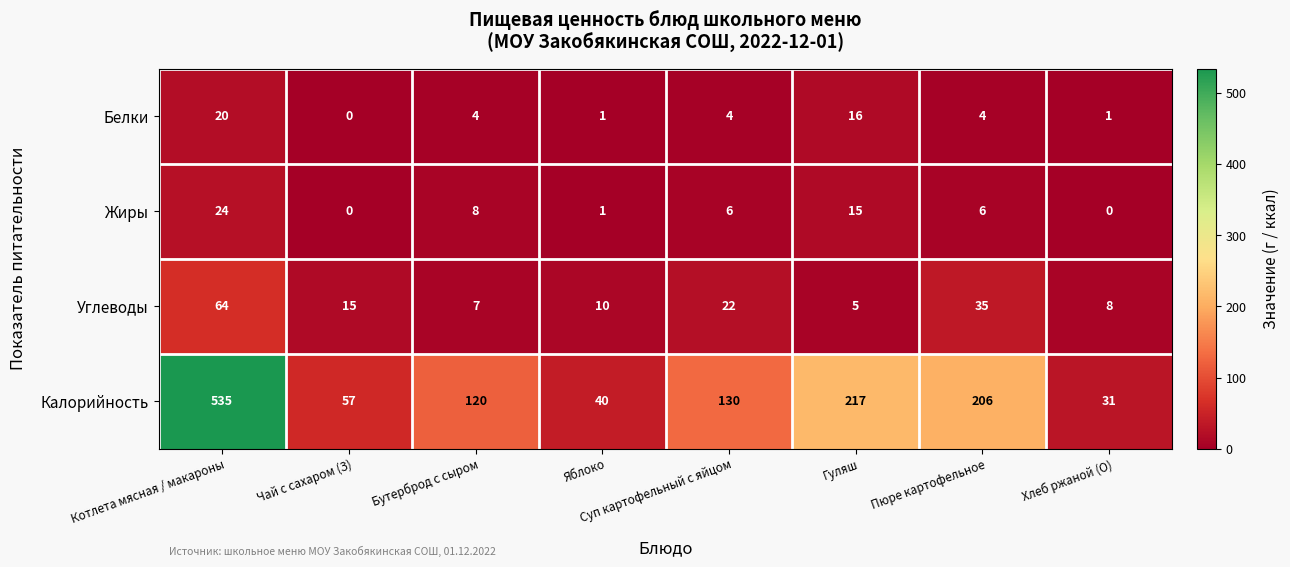

The Белки series shows 0 at Хлеб ржаной (О). True or false?

False